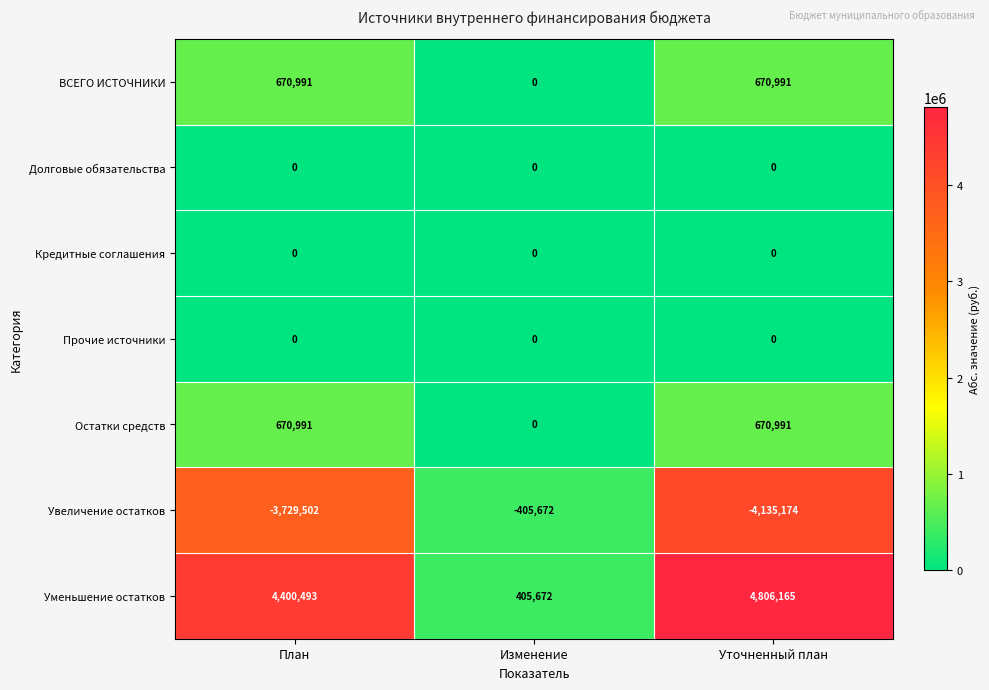

List the labels in order of Уменьшение остатков value, smallest first.

Изменение, План, Уточненный план